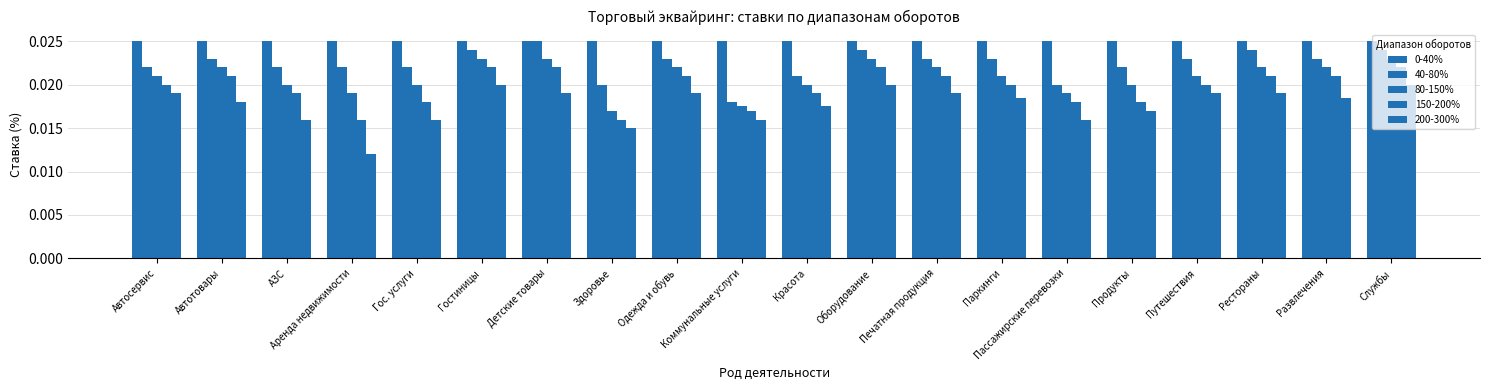

At how many categories does at least one series exceed 0?

20